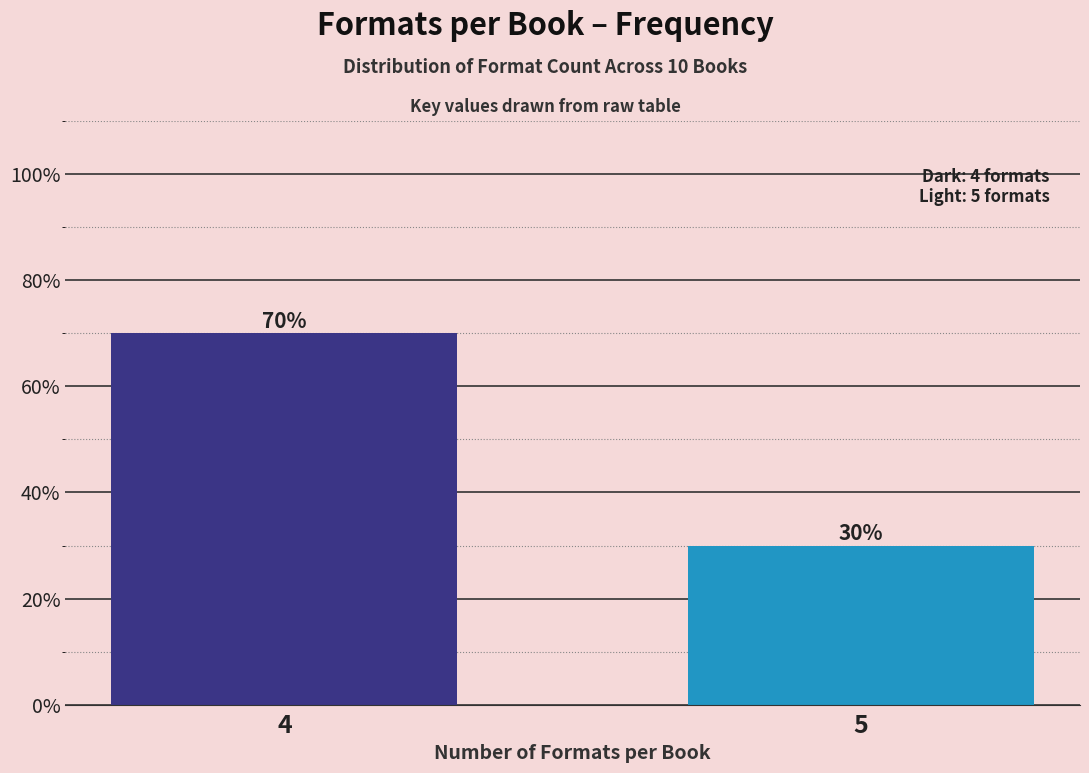

Reading left to right, extract all data points from this chart.

70	30